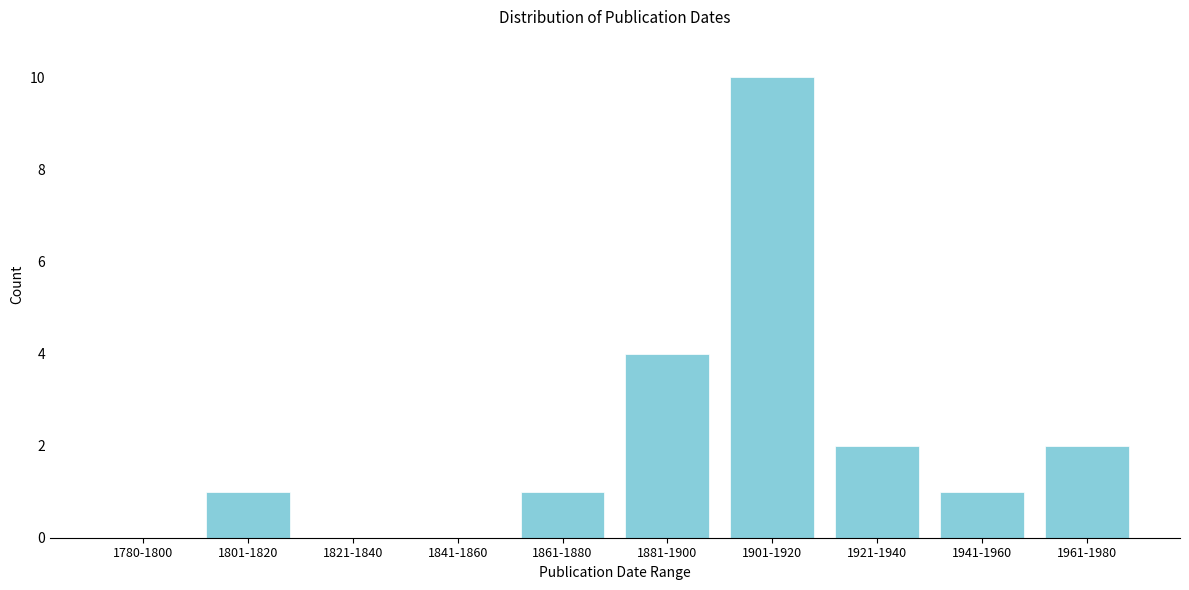

Reading right to left, transcribe all the data shown in this chart.

1961-1980=2	1941-1960=1	1921-1940=2	1901-1920=10	1881-1900=4	1861-1880=1	1841-1860=0	1821-1840=0	1801-1820=1	1780-1800=0